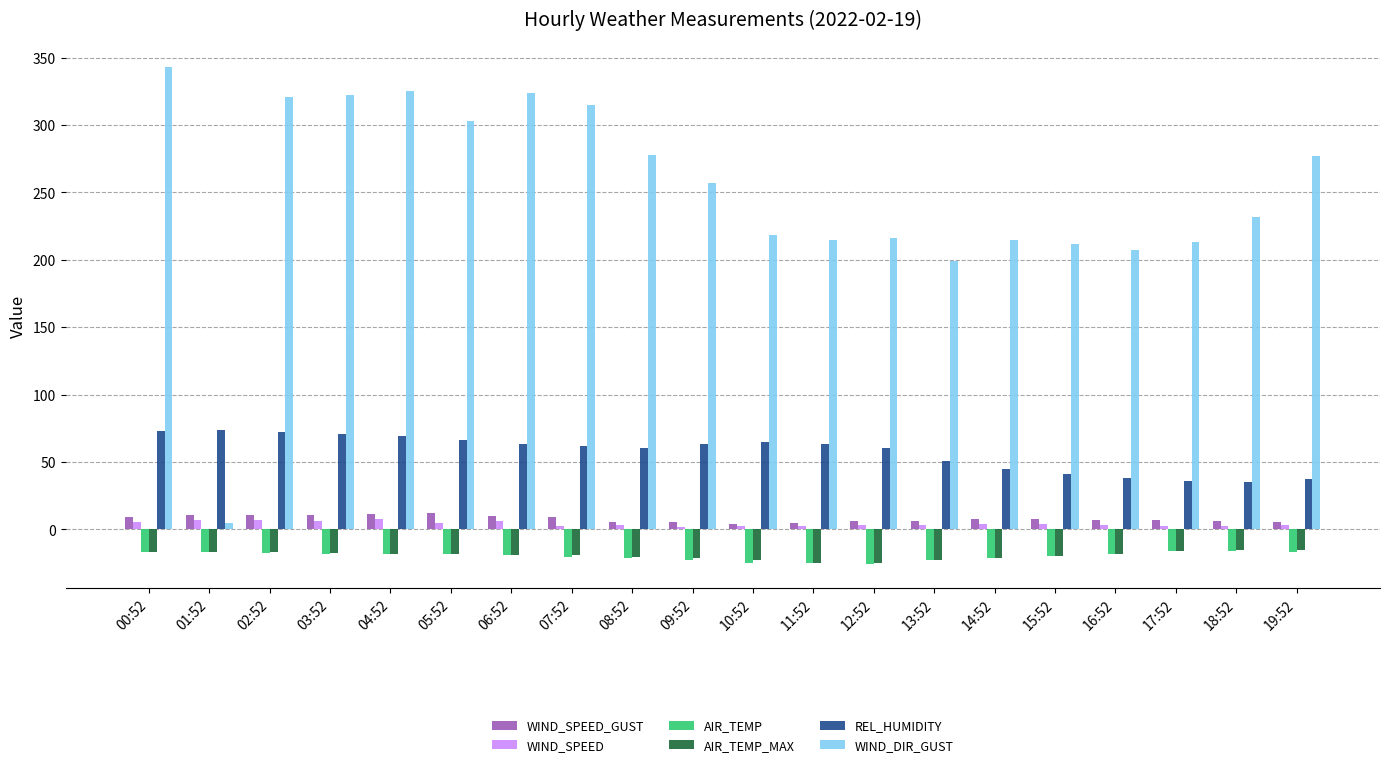

Count the number of categories in the chart.

20